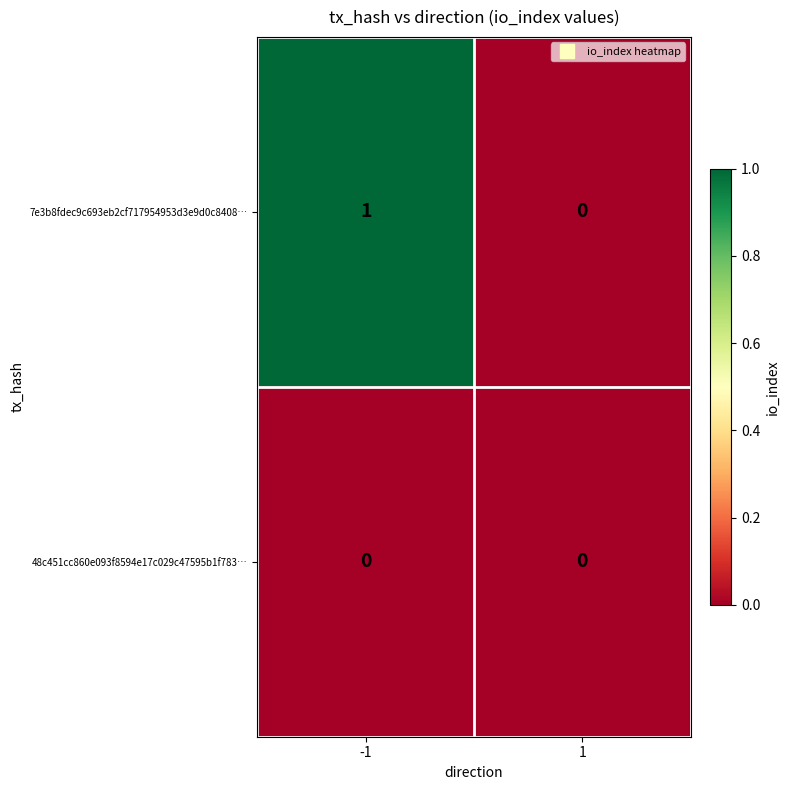

Which series changed the most between -1 and 1?

7e3b8fdec9c693eb2cf717954953d3e9d0c8408…